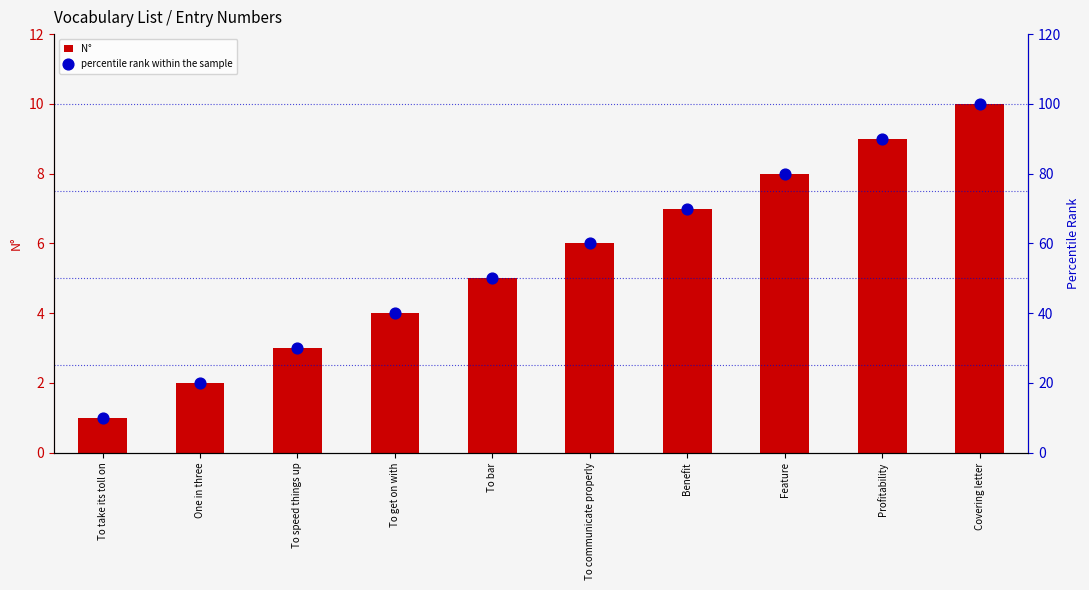

What is the total value across all series at To communicate properly?

66